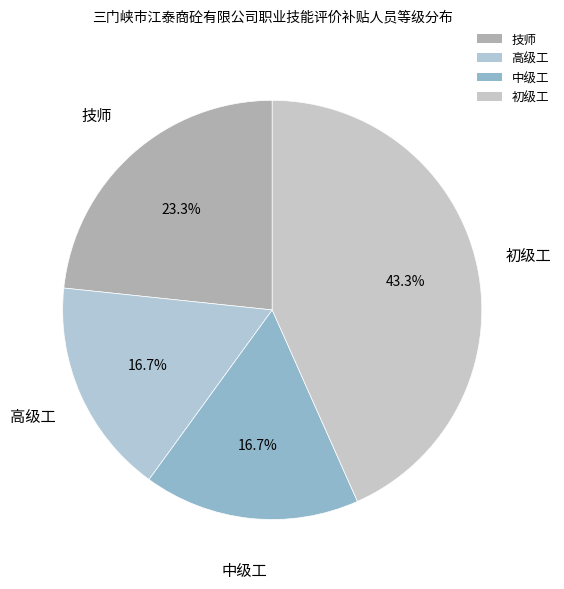

How much of the chart is everything except 中级工?

83.3%